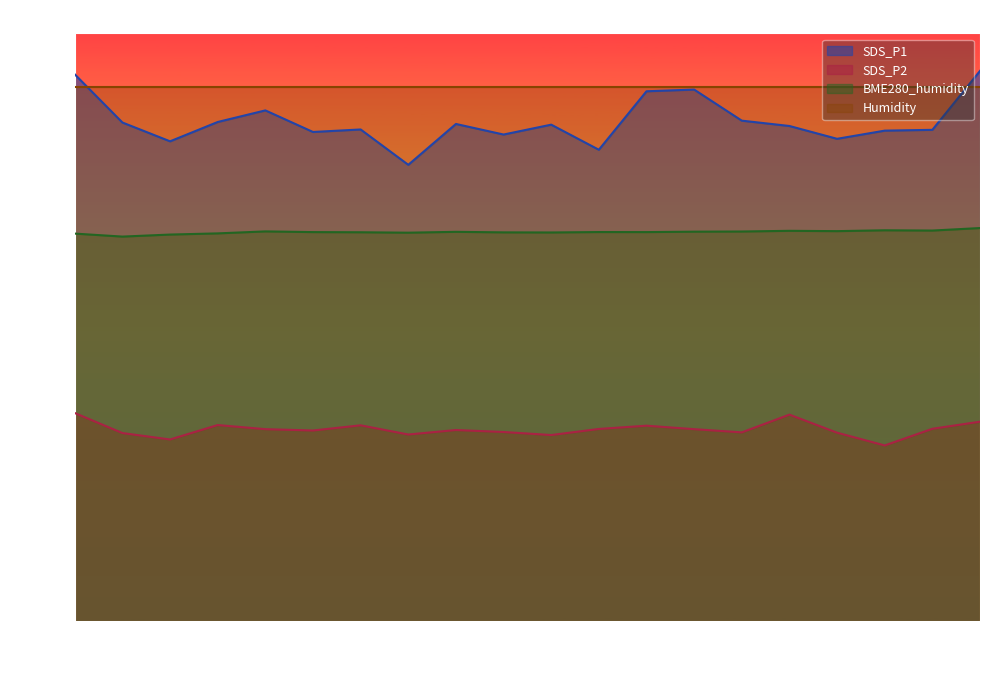

The SDS_P1 series shows 153.6 at 00:28. True or false?

False